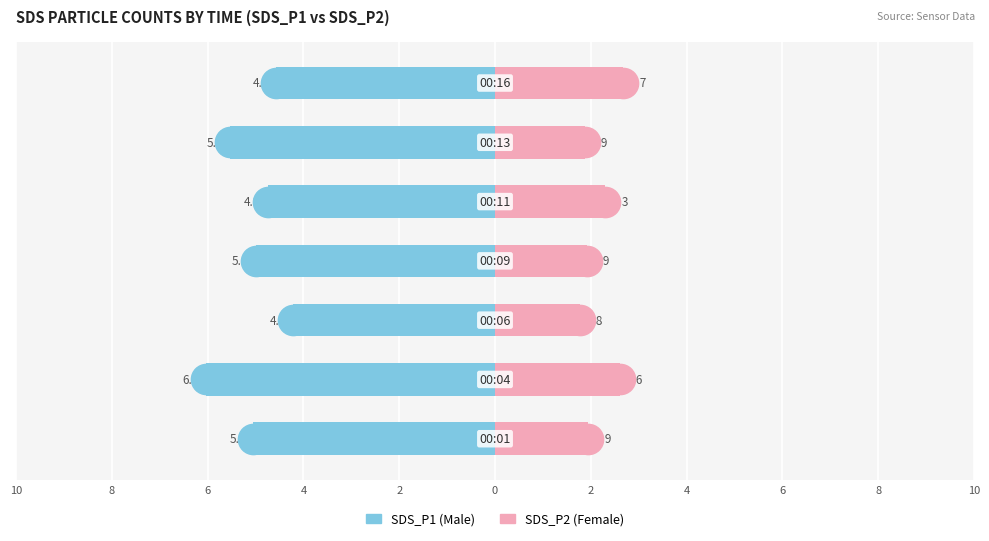

What is the spread (max minus min) of values at 6?

6.0